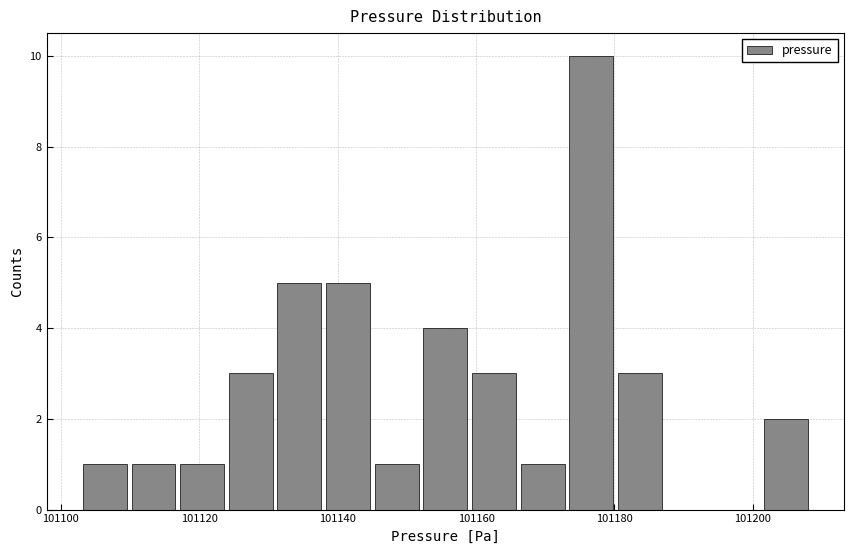

Around what value on the x-axis is the tallest bar? Give the approximate position of its centre, as read against the axis.

101176